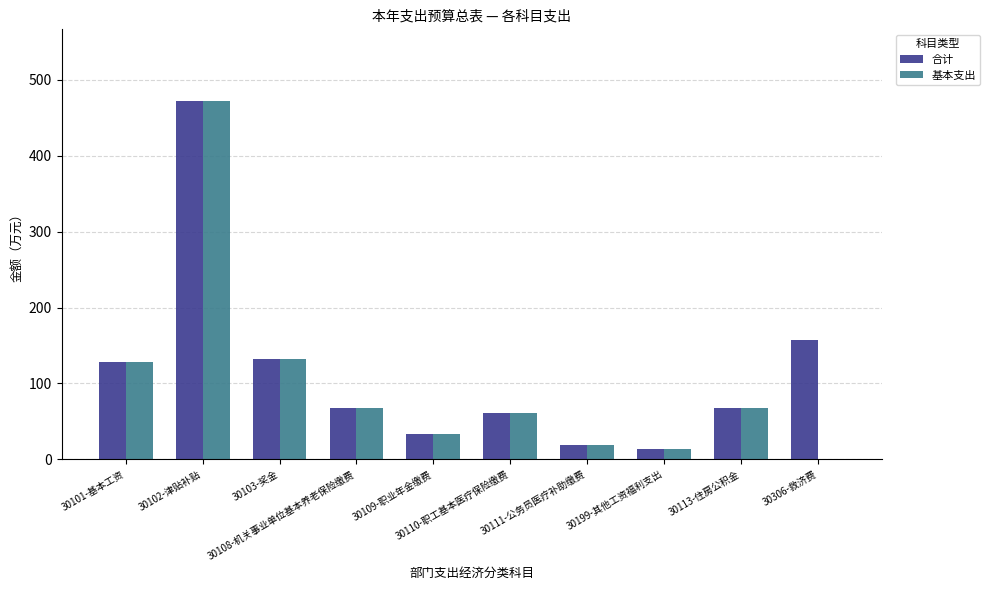

At which category is the sum across all series the highest?

30102-津贴补贴